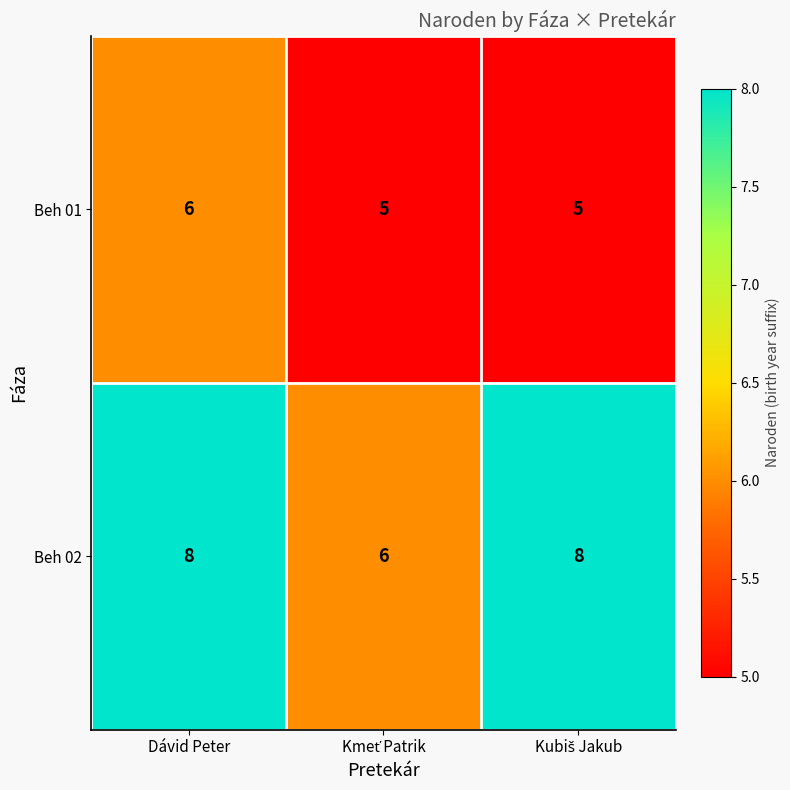

Count the number of data series in this chart.

2